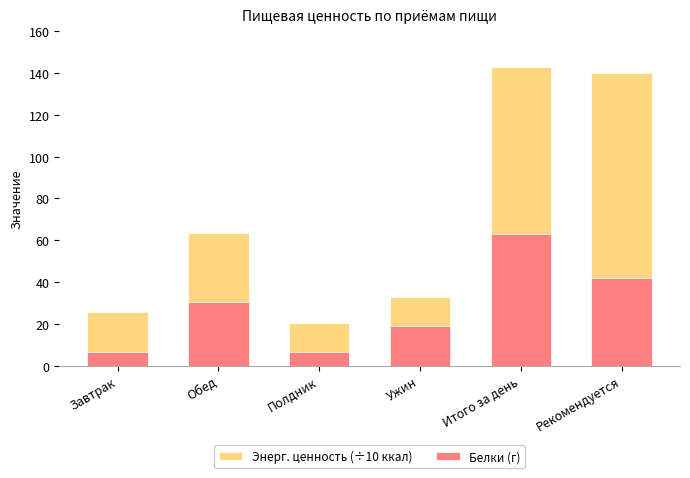

List the series in order of their overall mean, lowest first.

Белки (г), Энерг. ценность (÷10 ккал)